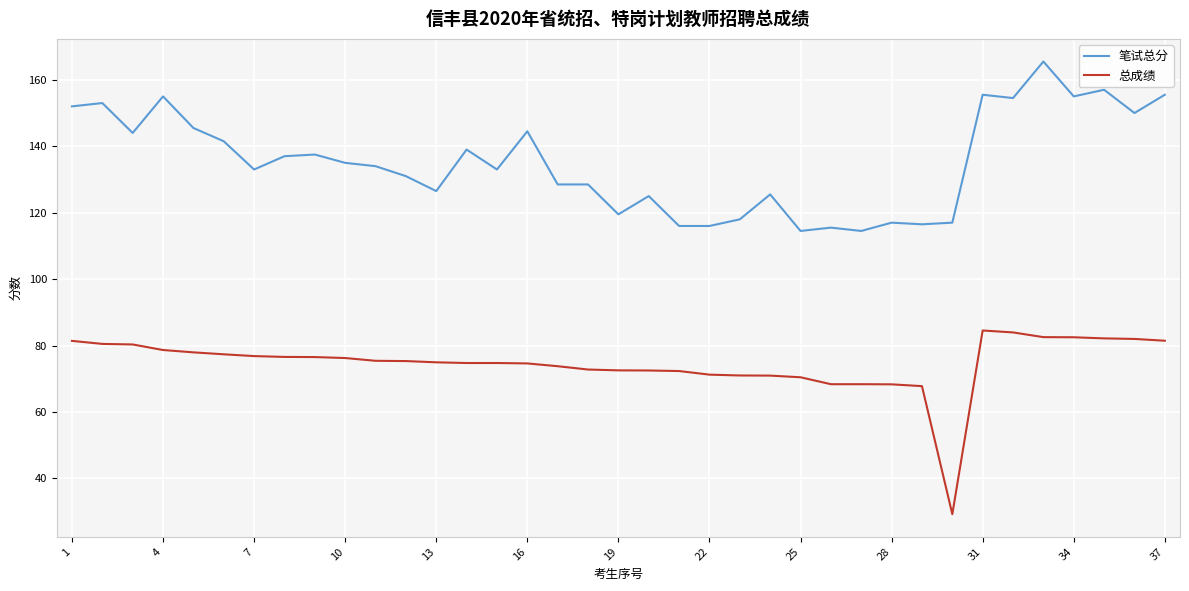

List the series in order of their overall mean, lowest first.

总成绩, 笔试总分